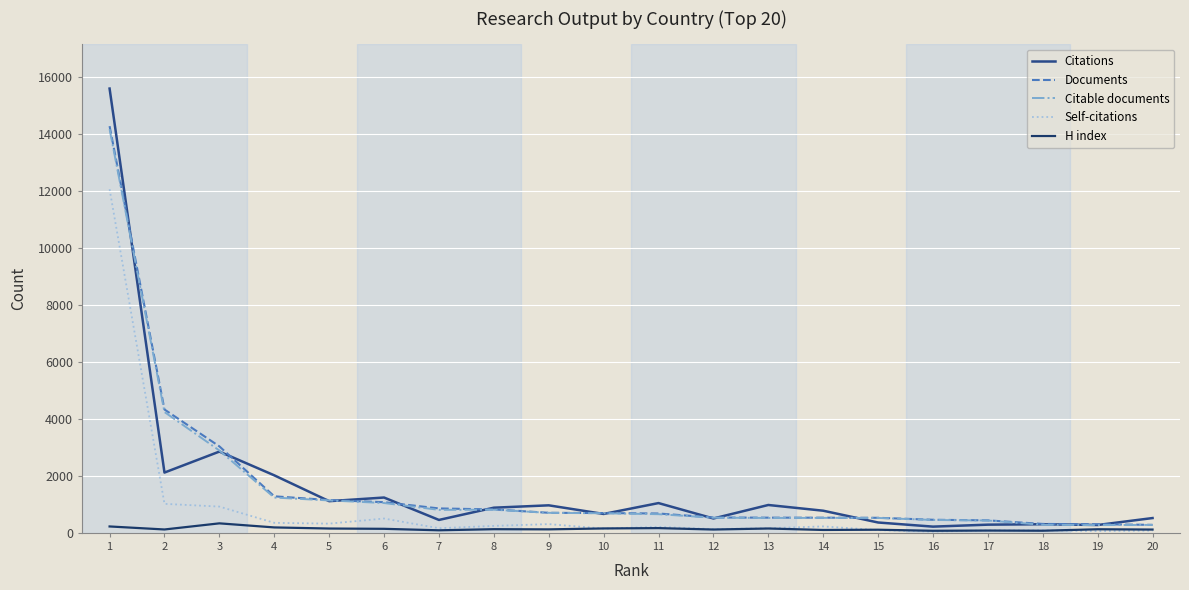

True or false: H index and Citable documents cross at least once.

False